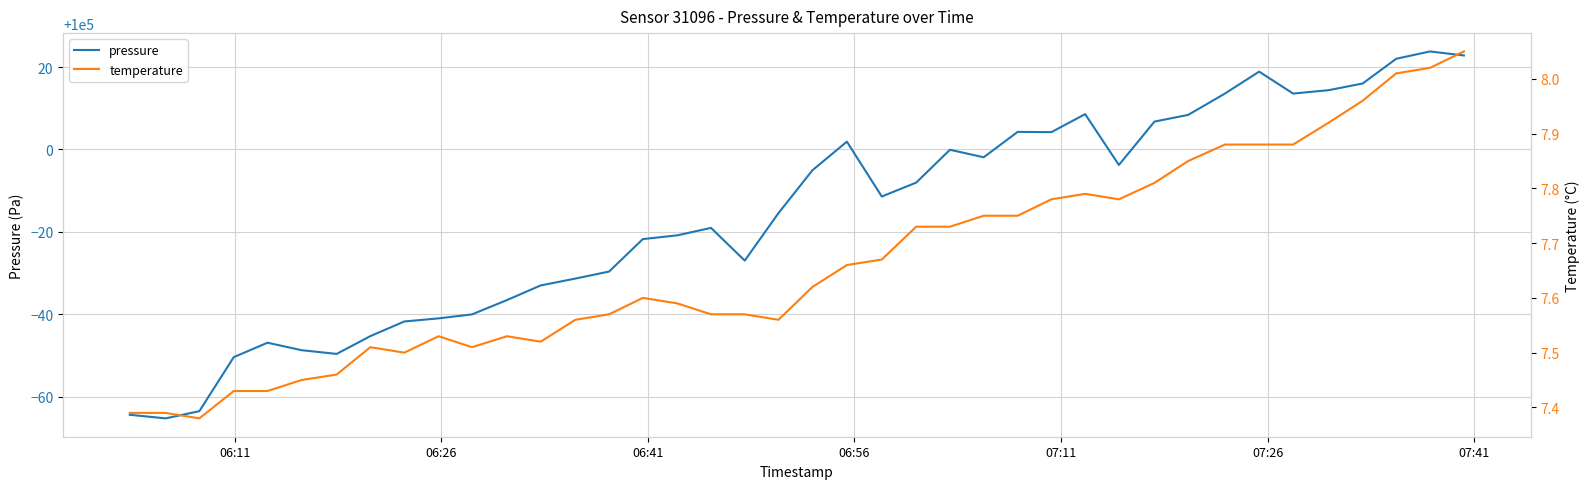

What is the average value of the temperature series?

7.7